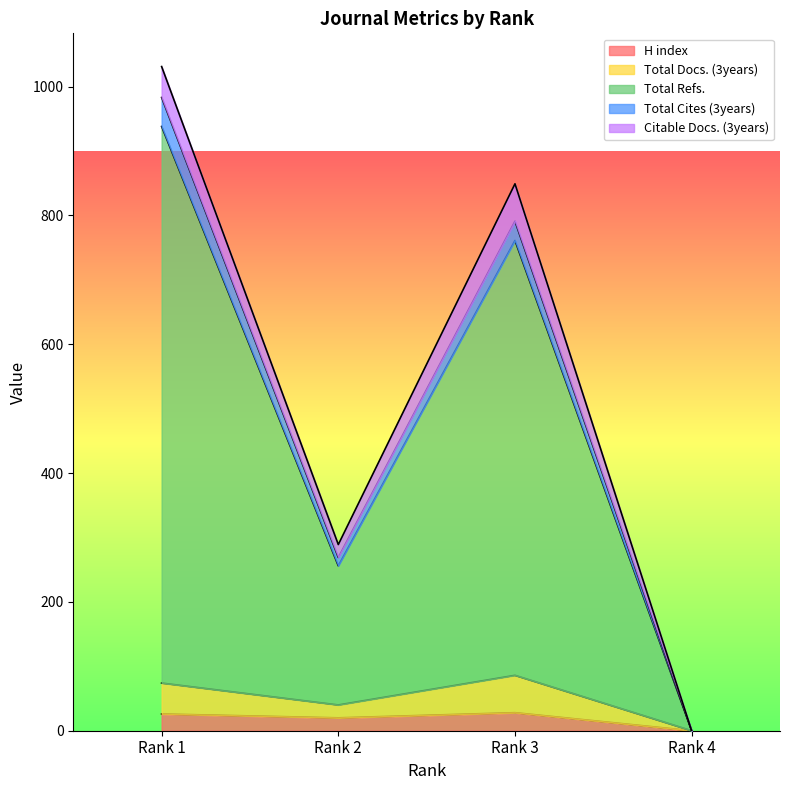

Is the value of Total Docs. (3years) at Rank 3 greater than the value of H index at Rank 4?

Yes